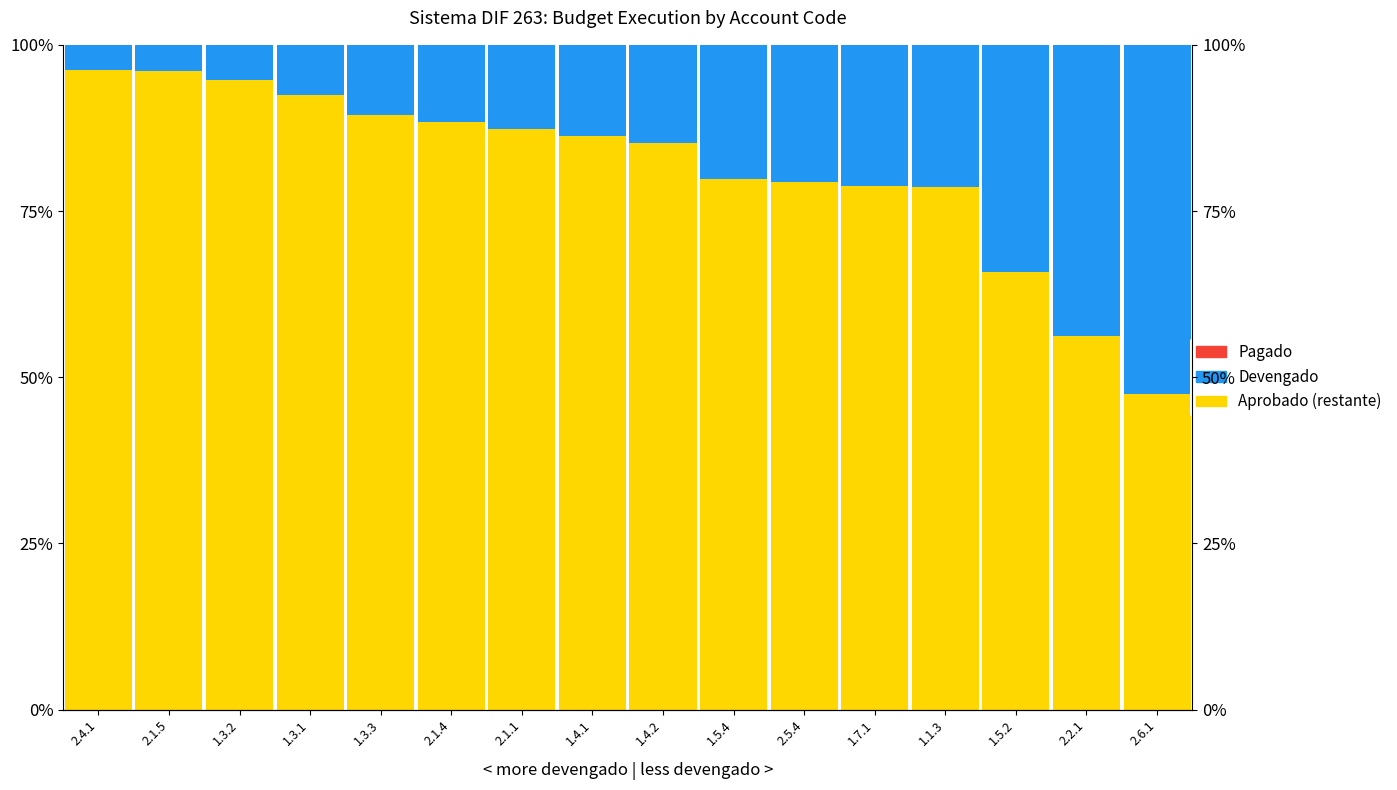

List the series in order of their peak value, highest first.

Aprobado (no devengado), Devengado, Pagado